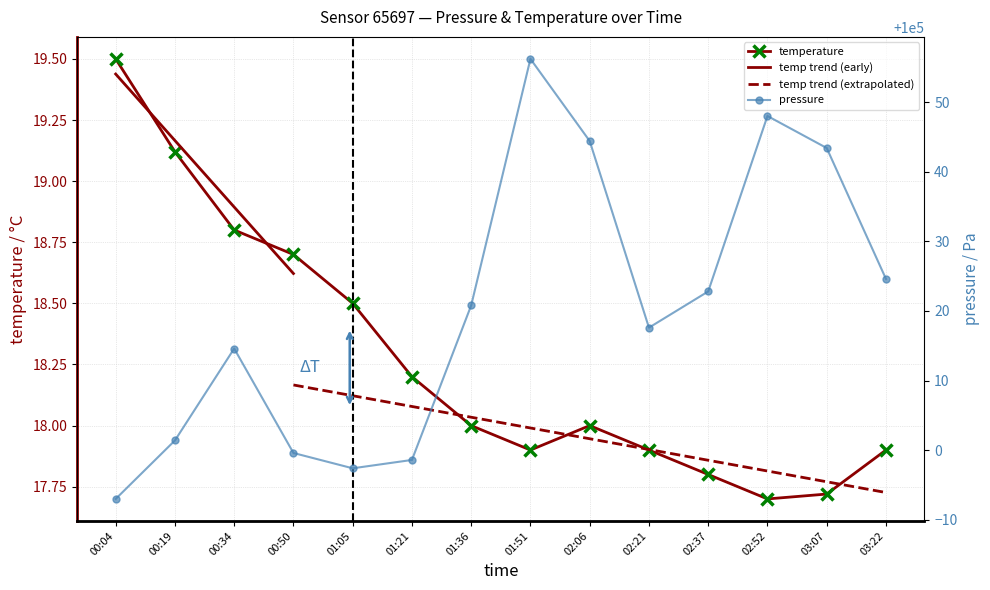

What is the label of the 14th point from the right?

00:04